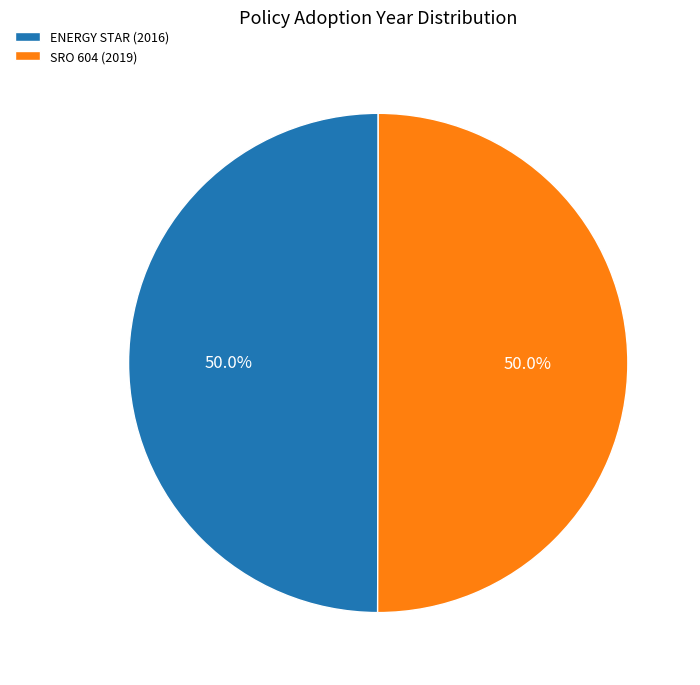

Approximately how many times larger is the value at SRO 604 (2019) compared to ENERGY STAR (2016)?

1.0